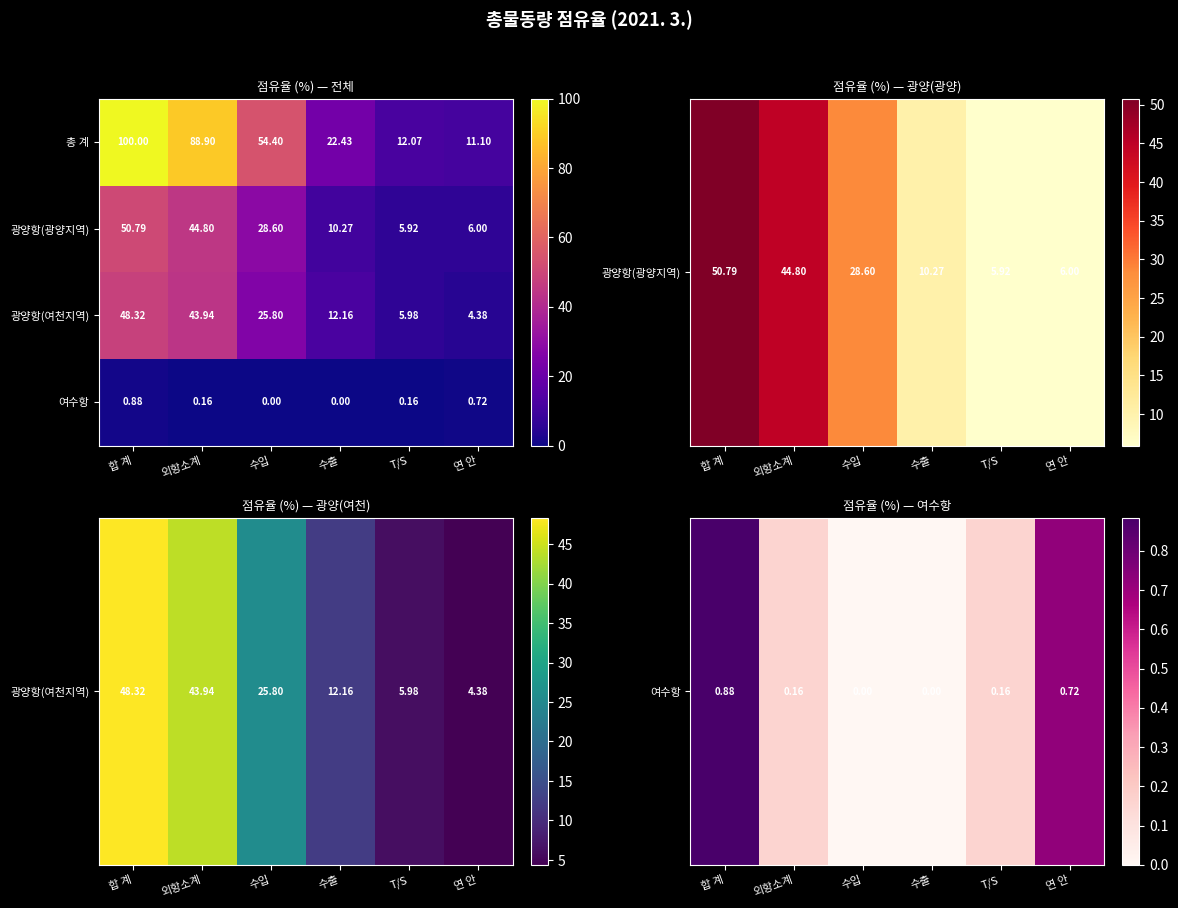

Which series has the largest range (max minus min)?

총 계